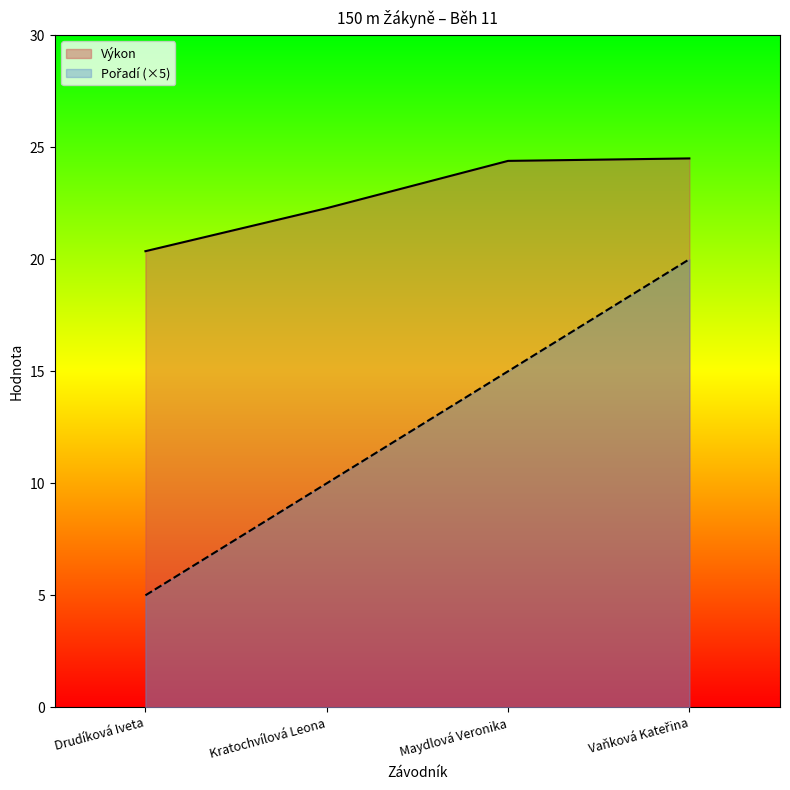

What is the average value of the Výkon series?

22.9